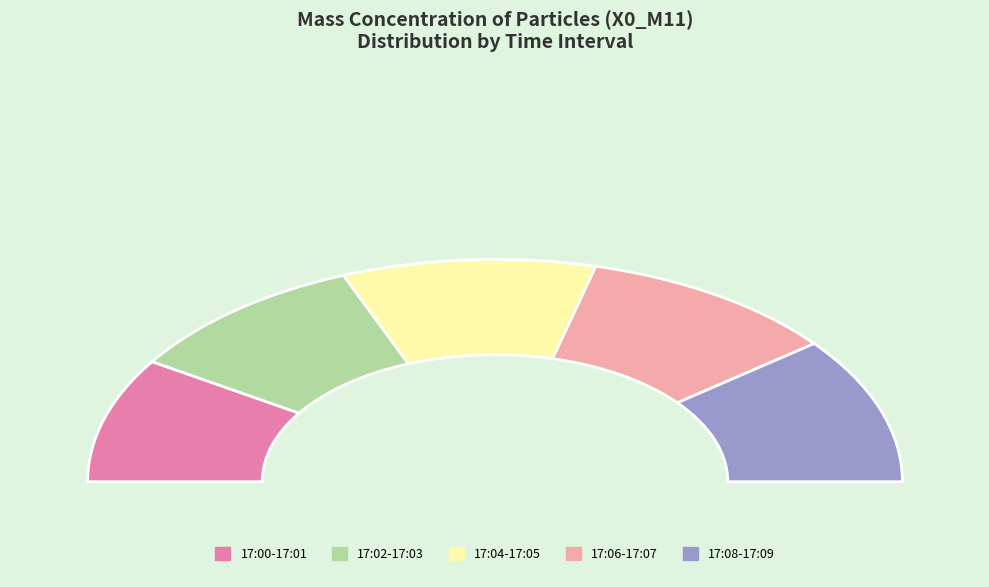

Combined, what portion of the pie is 17:07 and 17:06?

20.7%